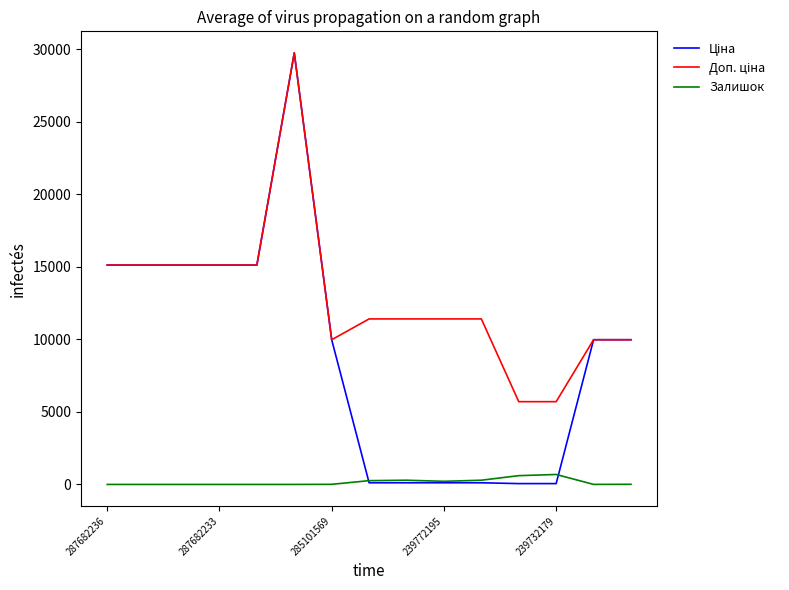

At which category does the chart reach its minimum across all series?

287682236